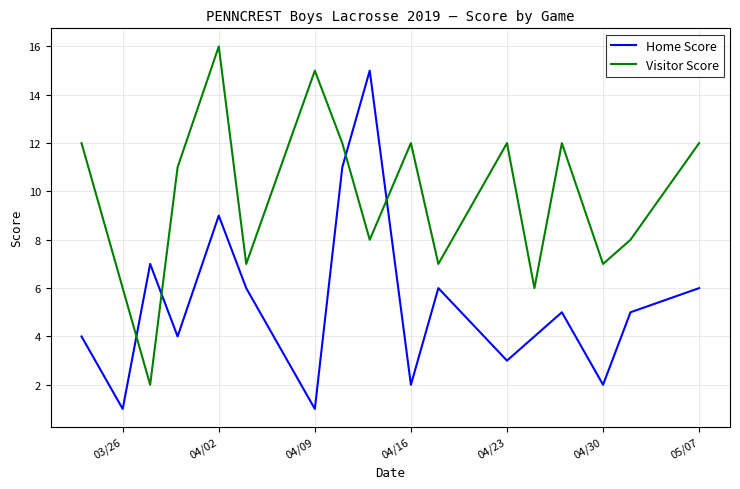

Reading left to right, what are all the values shown in this chart?

Home Score: 4	1	7	4	9	6	1	11	15	2	6	3	4	5	2	5	6
Visitor Score: 12	6	2	11	16	7	15	12	8	12	7	12	6	12	7	8	12